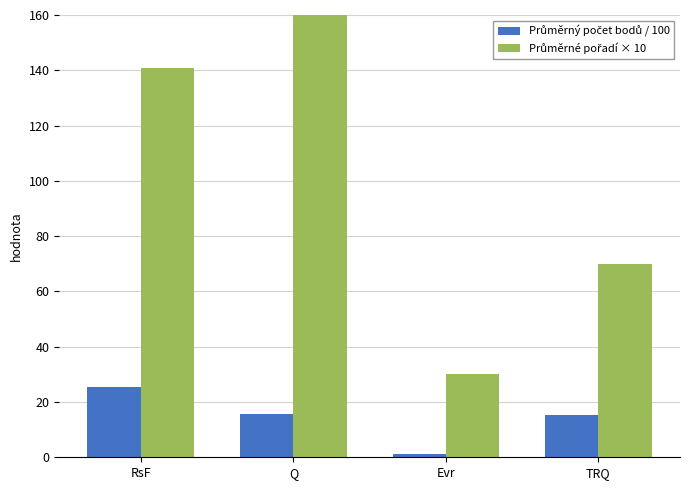

How many groups of bars are there?

4